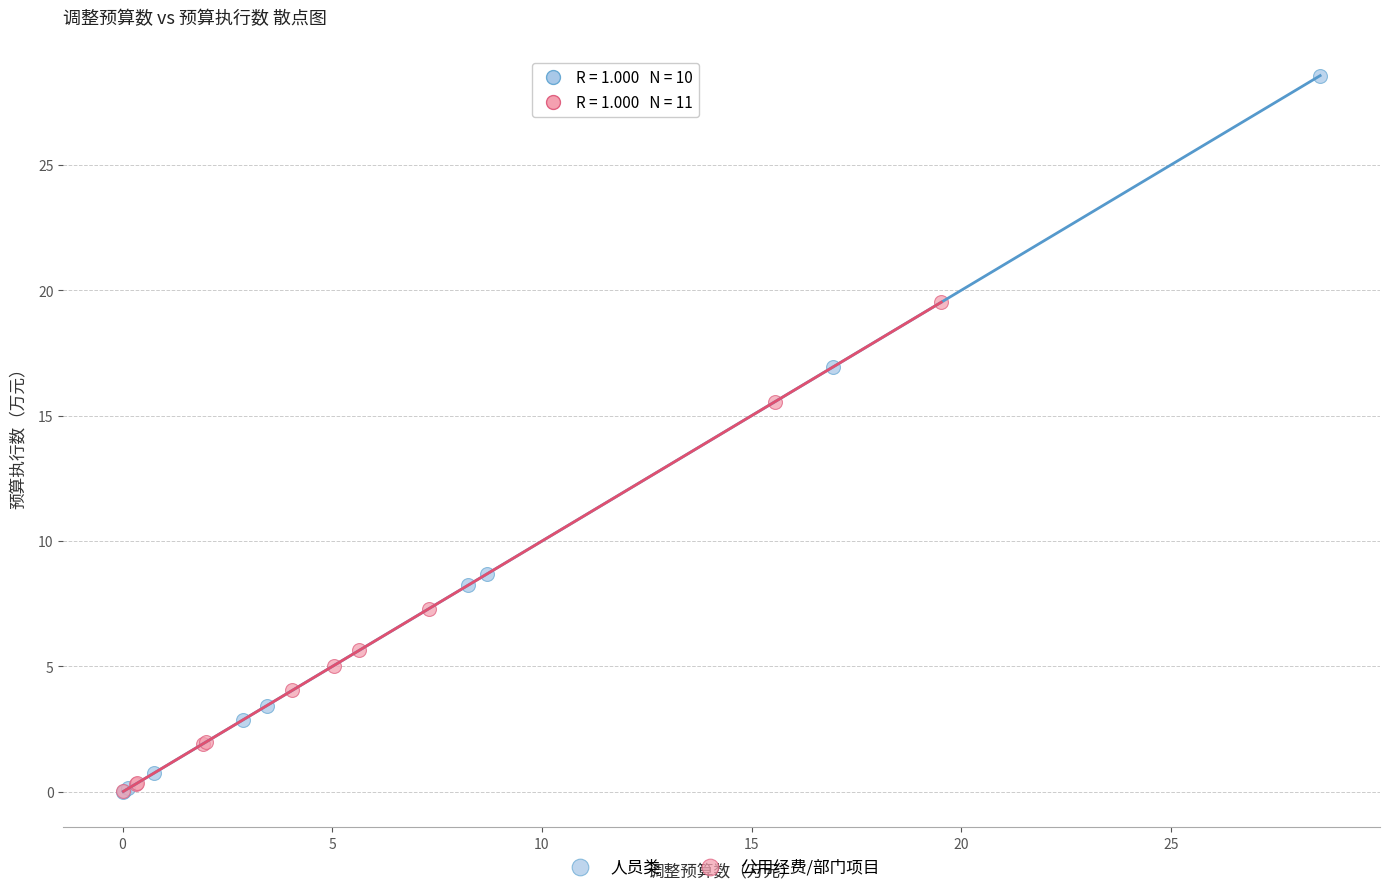

Which series has the largest Y range (max minus min)?

人员类